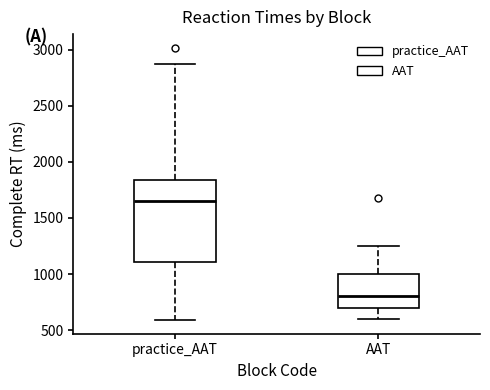

Which box's median line is the highest?

practice_AAT